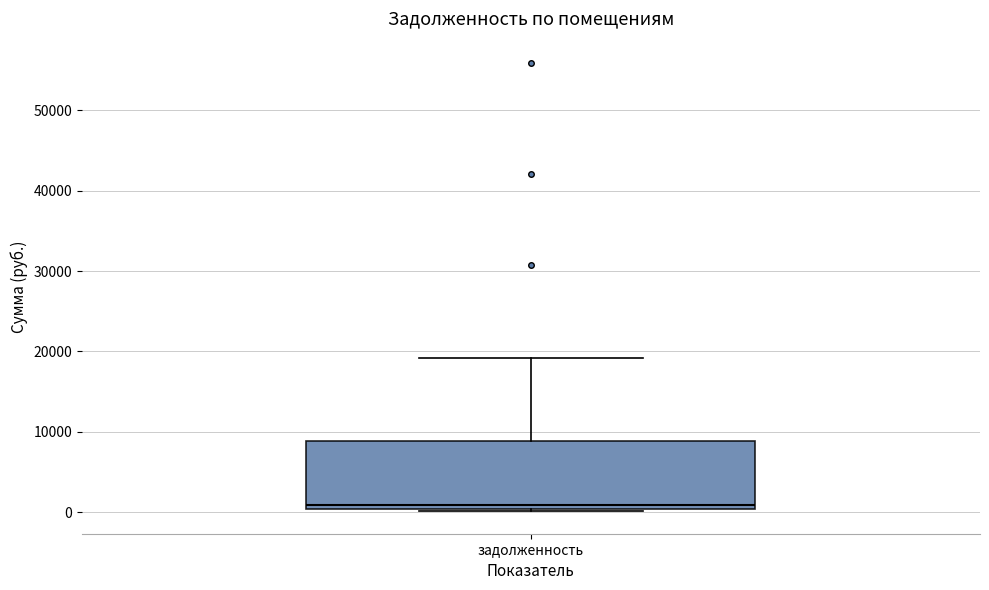

Transcribe this box plot: give where the median line is, the range the box spans, and where the two whiskers end, as read against the y-axis. The values are not printed on the chart, so give them approximately, as read against the axis.

median 1000, box 0 to 9000, whiskers 0 (just below the box's lower edge) to 19000